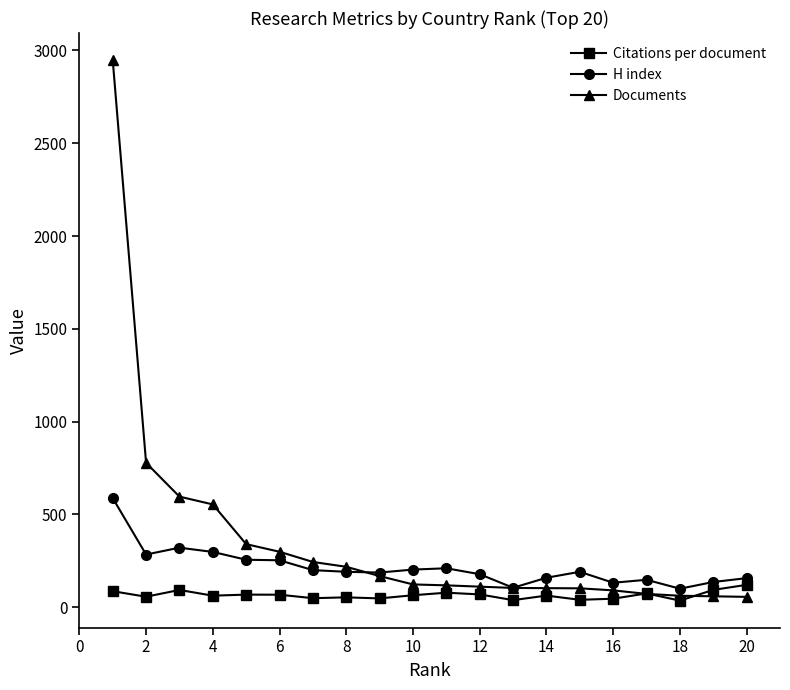

What is the value of the H index point at the 15th from the left?

191.0